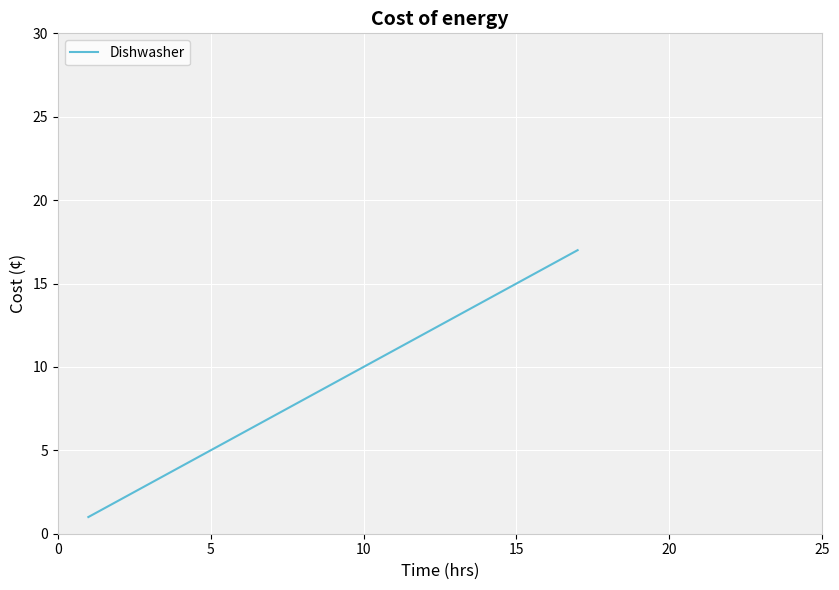

How many lines are shown in the chart?

1